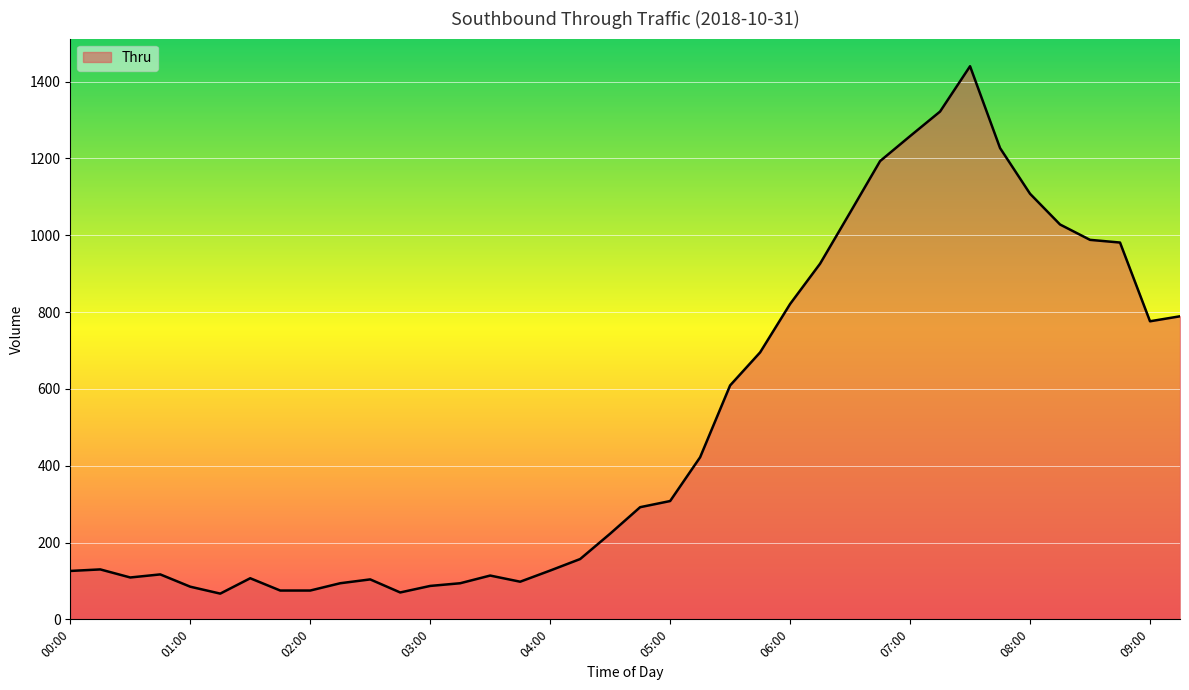

How many values are below 292?

19